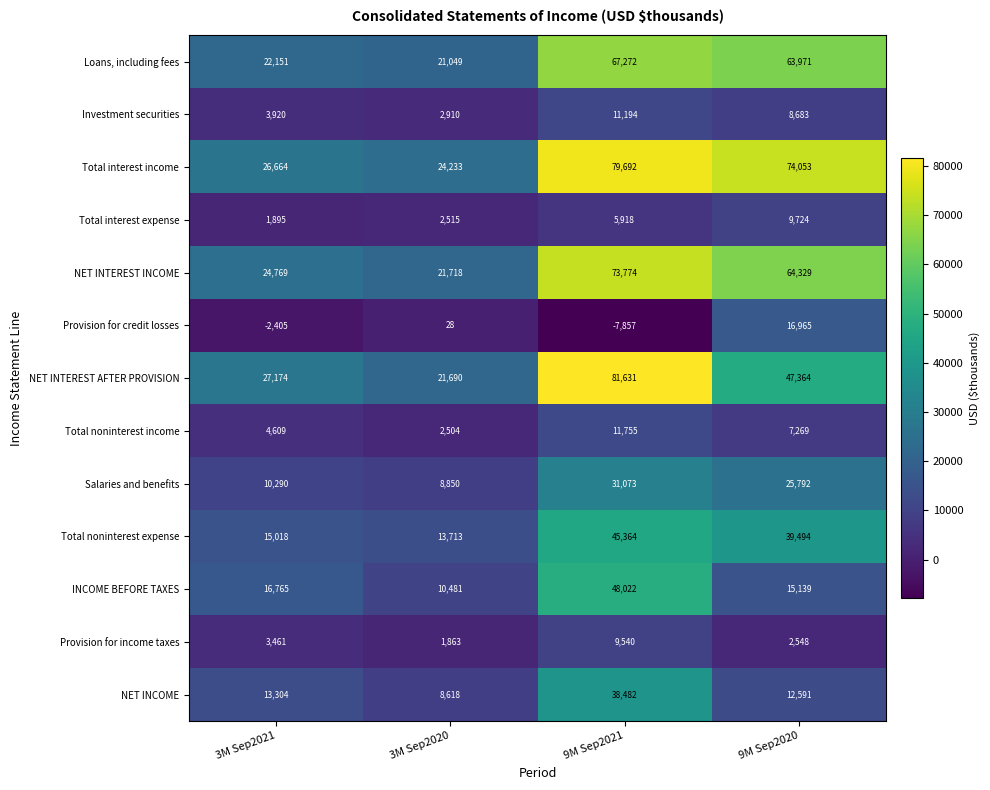

What is the maximum value for Total noninterest expense?

45364